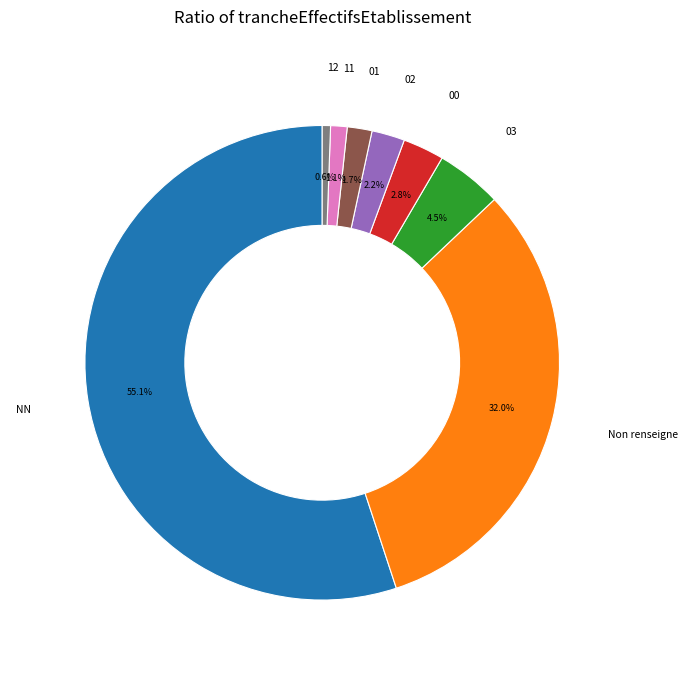

Is there a majority slice in this chart?

Yes